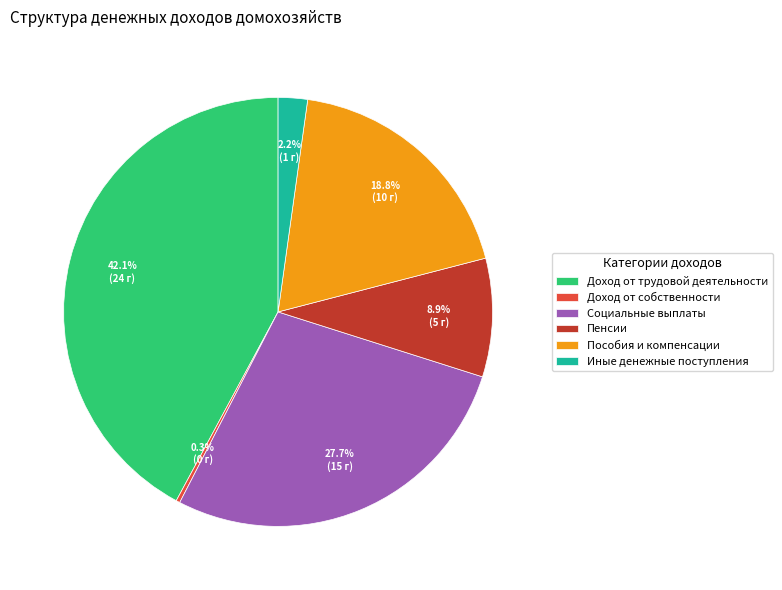

Combined, what portion of the pie is Социальные выплаты and Пенсии?

36.6%